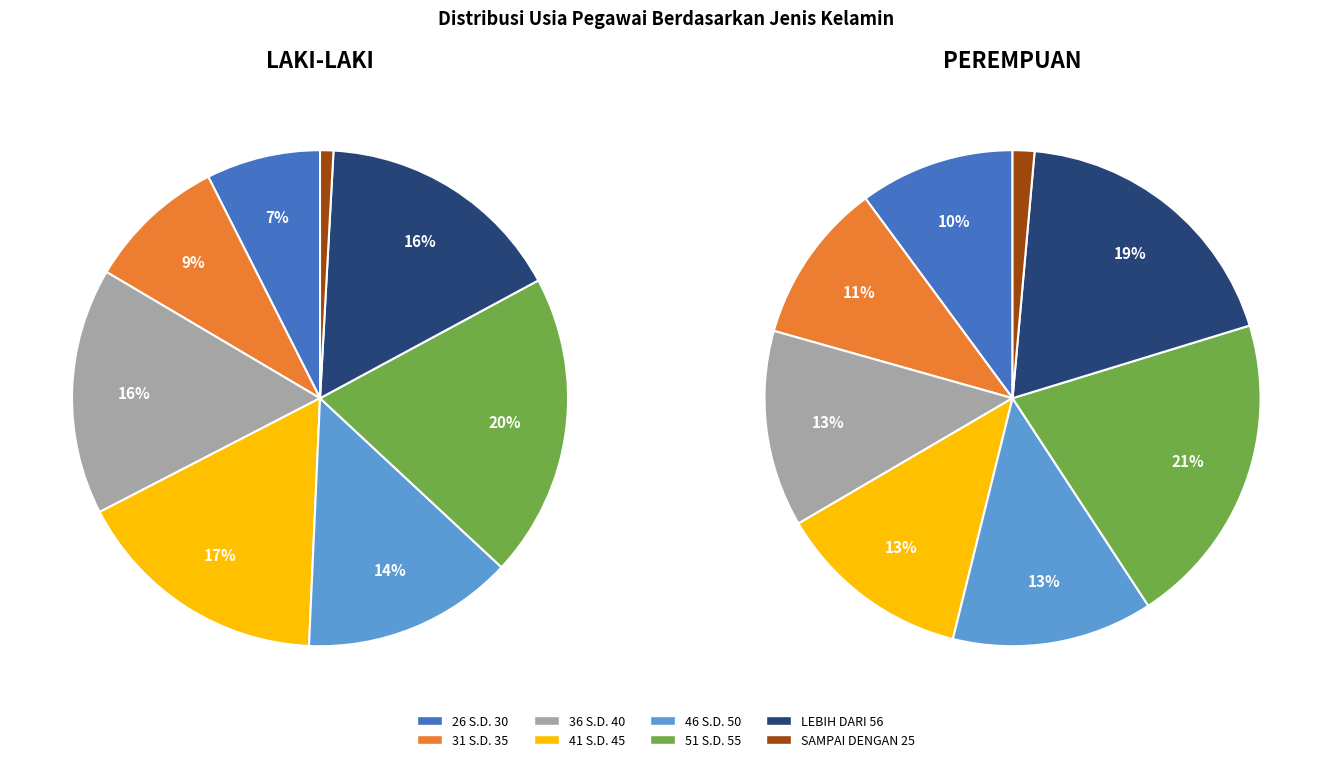

Count the number of slices in the pie.

8